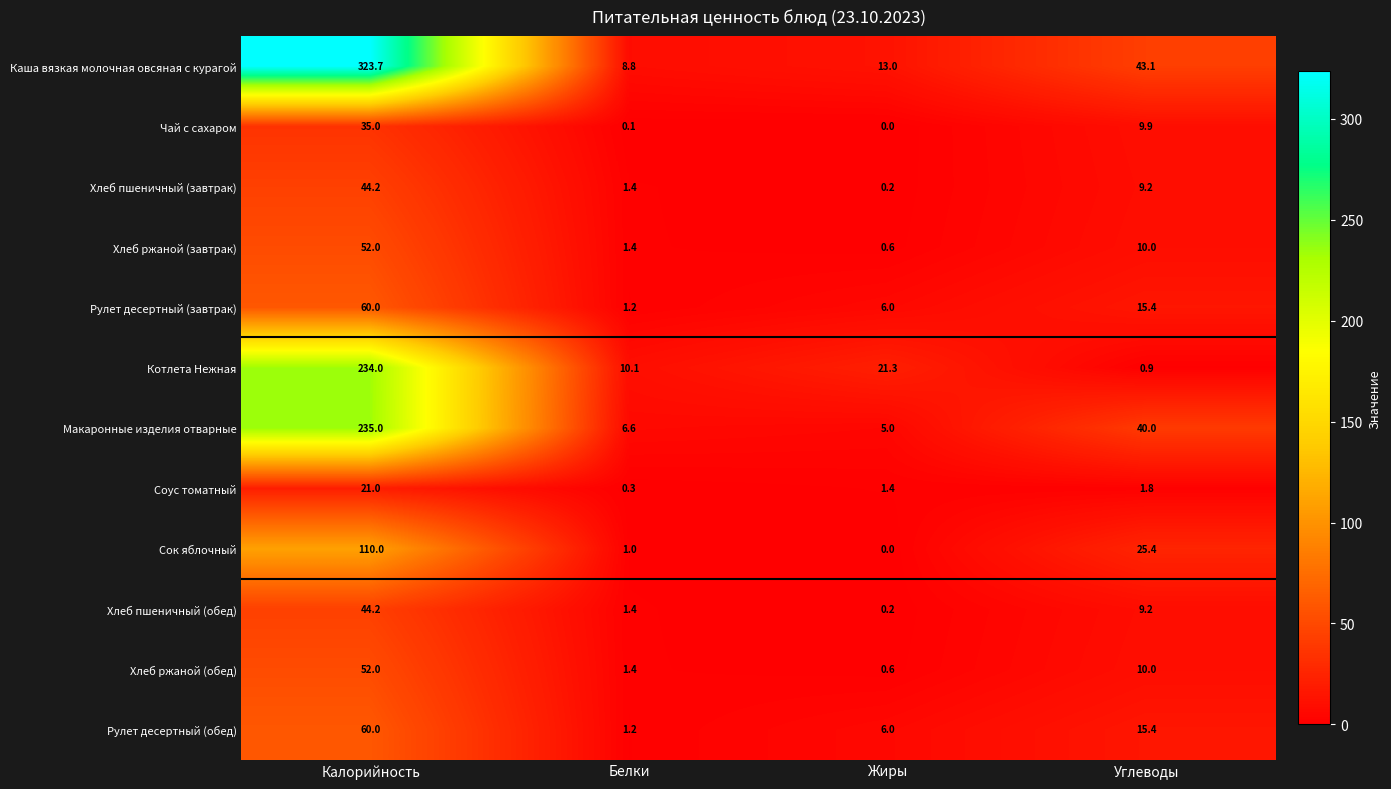

At which category does the chart reach its minimum across all series?

Жиры